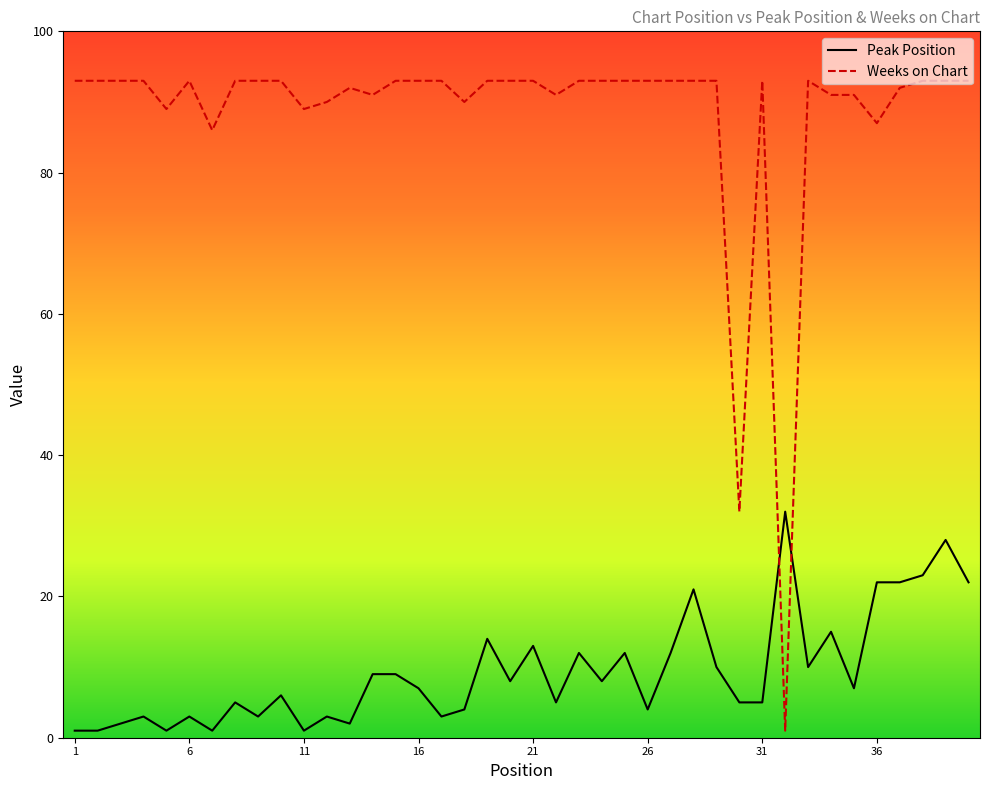

Rank the series by their maximum value, from lowest to highest.

Peak Position, Weeks on Chart